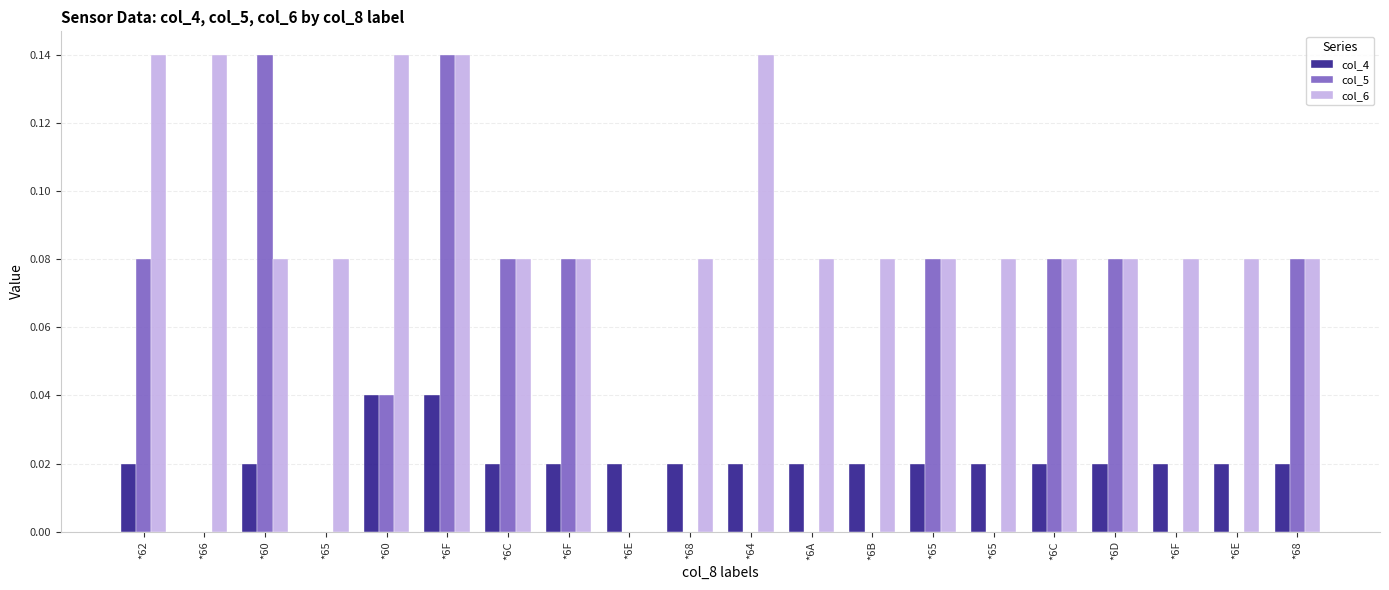

Does the chart contain stacked bars?

No